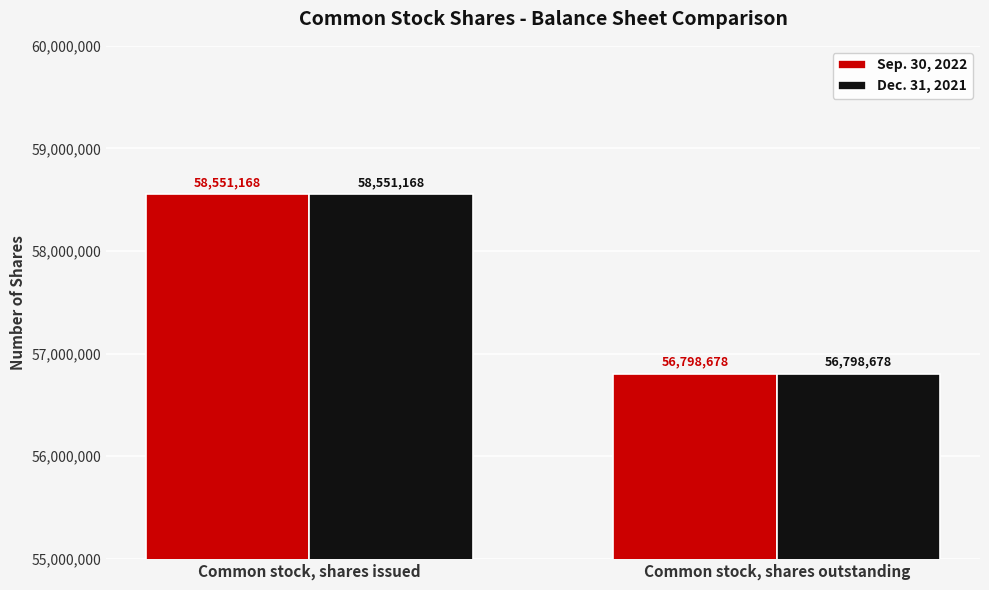

Is the value of Sep. 30, 2022 at Common stock, shares outstanding greater than the value of Dec. 31, 2021 at Common stock, shares issued?

No